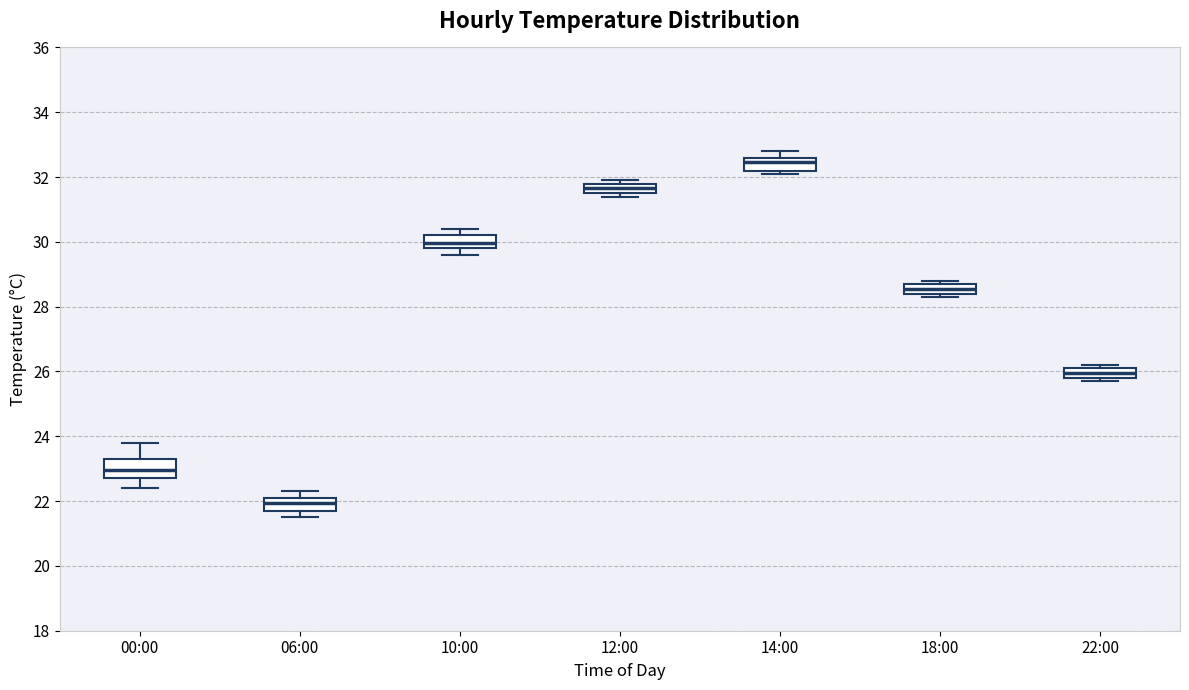

Reading left to right, read every box against the y-axis: the position of its median line, the range the box covers, and the ends of its whiskers. The values are not printed on the chart, so give them approximately, as read against the axis.

00:00: median 23.0, box 22.8 to 23.4, whiskers 22.4 to 23.8
06:00: median 22.0, box 21.8 to 22.2, whiskers 21.6 to 22.4
10:00: median 30.0, box 29.8 to 30.2, whiskers 29.6 to 30.4
12:00: median 31.6 (inside the box), box 31.6 to 31.8, whiskers 31.4 to 32.0
14:00: median 32.4, box 32.2 to 32.6, whiskers 32.2 (just below the box's lower edge) to 32.8
18:00: median 28.6, box 28.4 to 28.8, whiskers 28.4 (just below the box's lower edge) to 28.8 (just above the box's upper edge)
22:00: median 26.0, box 25.8 to 26.2, whiskers 25.8 (just below the box's lower edge) to 26.2 (just above the box's upper edge)